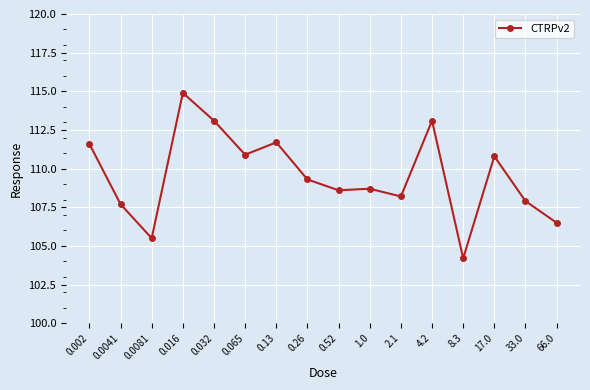

The value at 0.52 is 108.6. True or false?

True